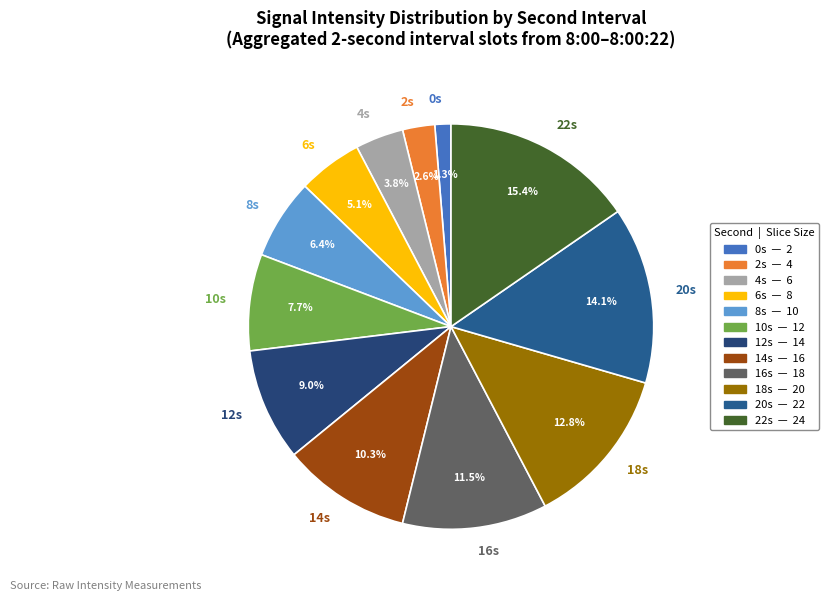

Rank the categories by value from highest to lowest.

22s, 20s, 18s, 16s, 14s, 12s, 10s, 8s, 6s, 4s, 2s, 0s